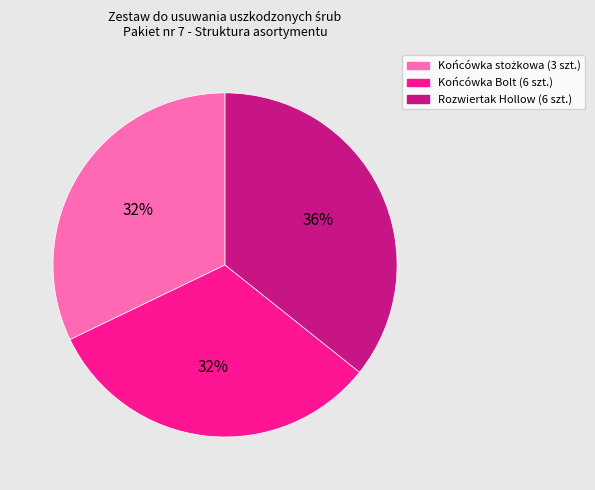

To the nearest percent, what percentage of the pie is Rozwiertak Hollow (6 szt.)?

36%